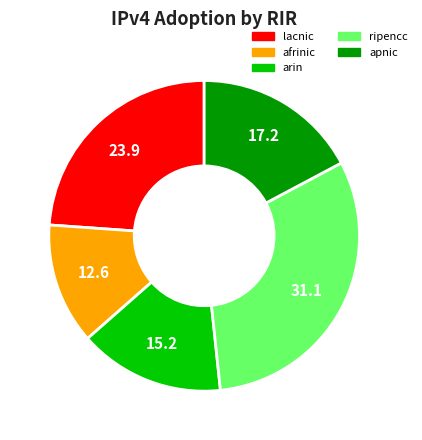

Which slice is the smallest?

afrinic